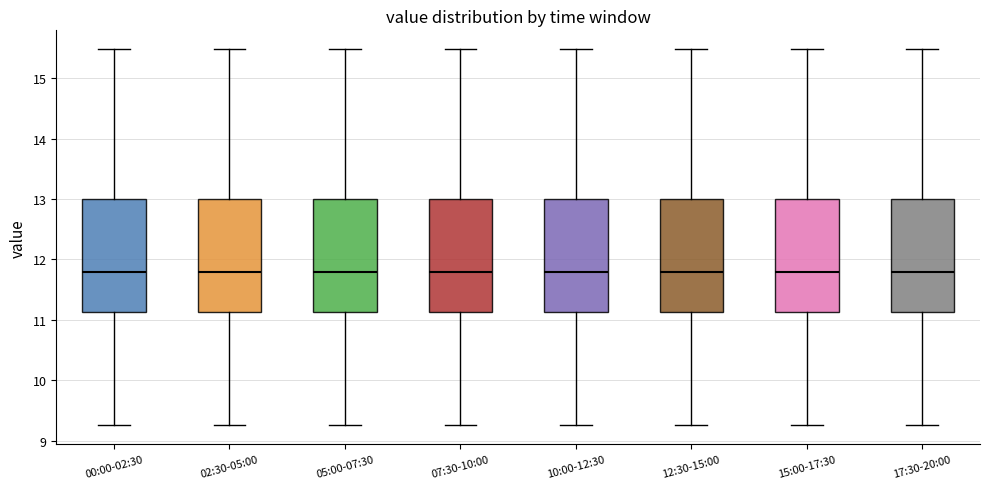

Where is the upper edge of the box for 07:30-10:00 on the y-axis? The values are not printed on the chart, so give them approximately, as read against the axis.

13.0